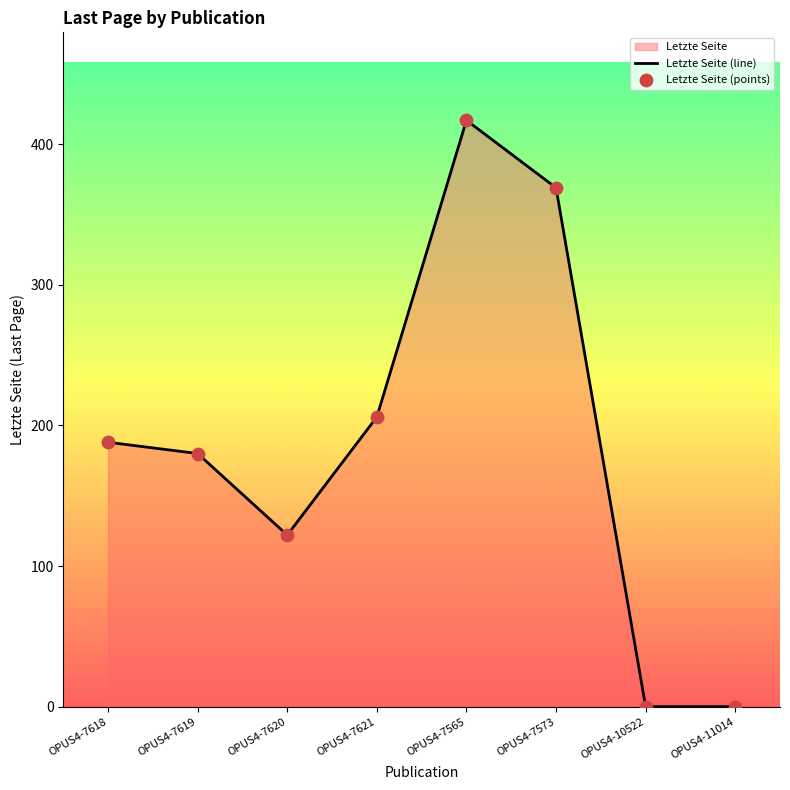

At which category is the sum across all series the highest?

OPUS4-7565